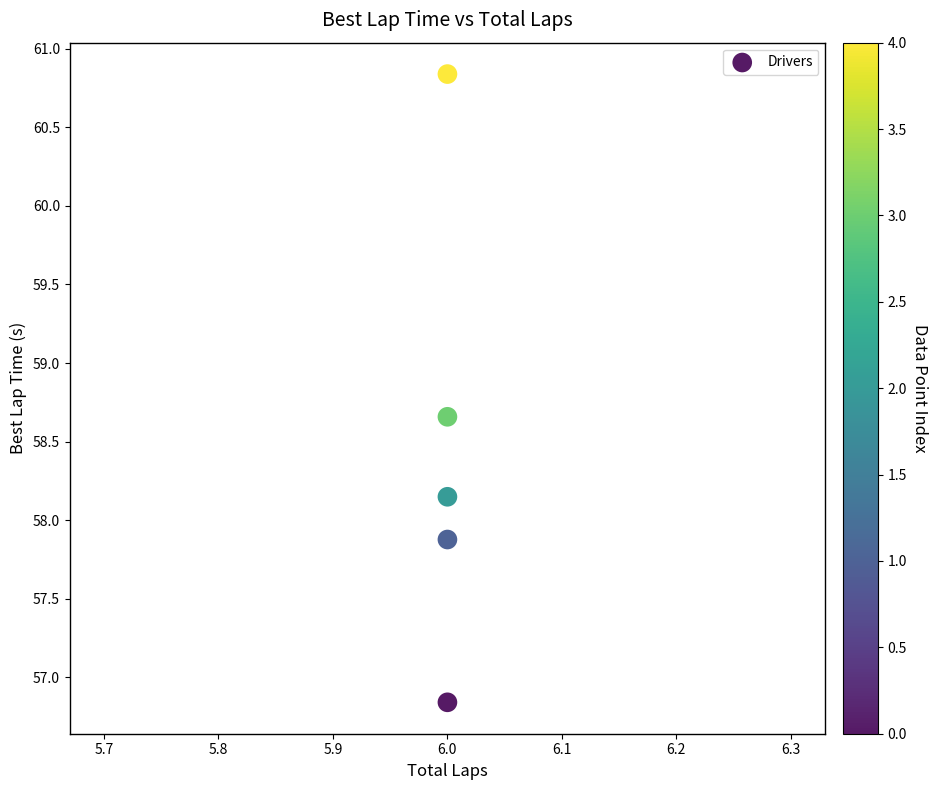

What is the range of Y values (max minus min)?

4.0